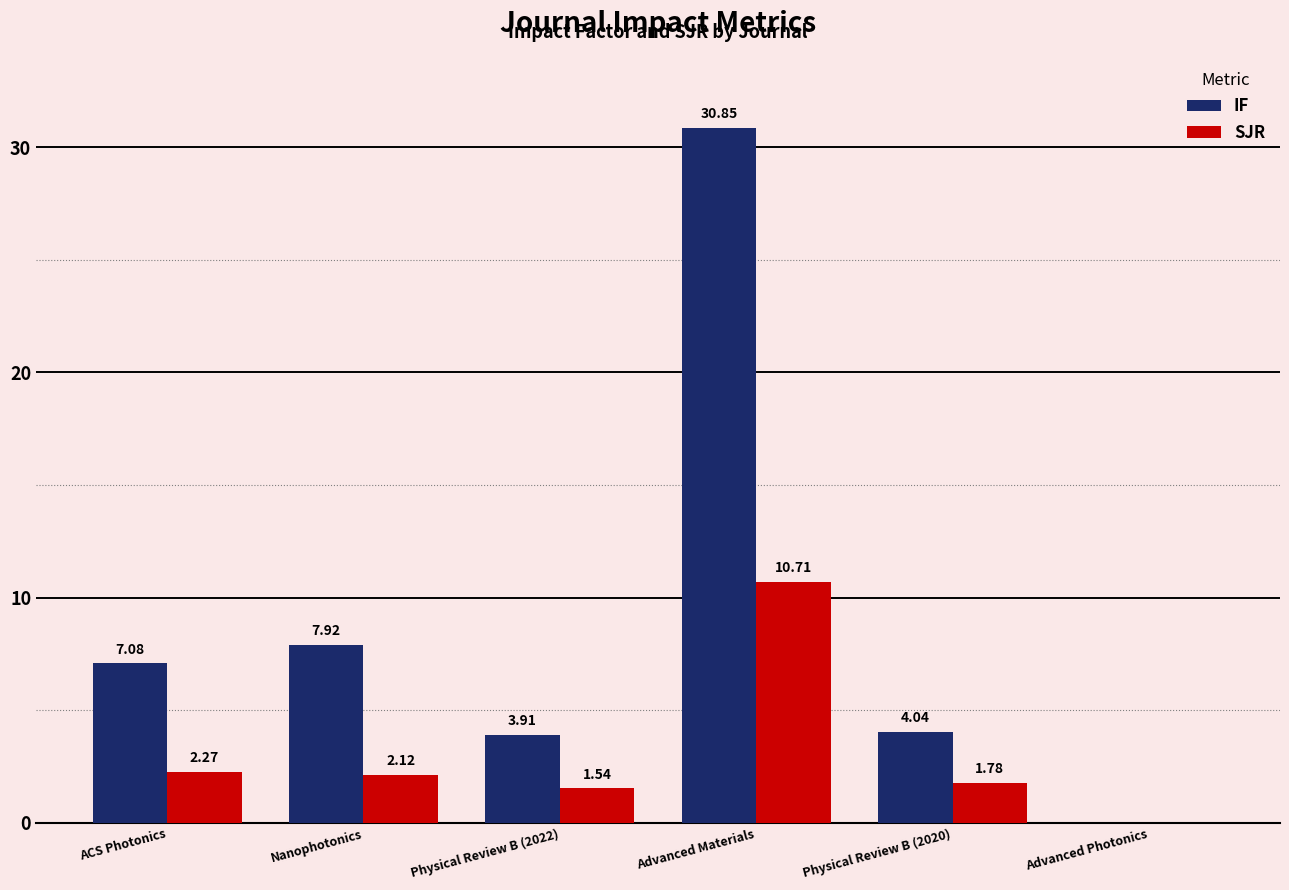

The value of IF at ACS Photonics is 3.6. True or false?

False